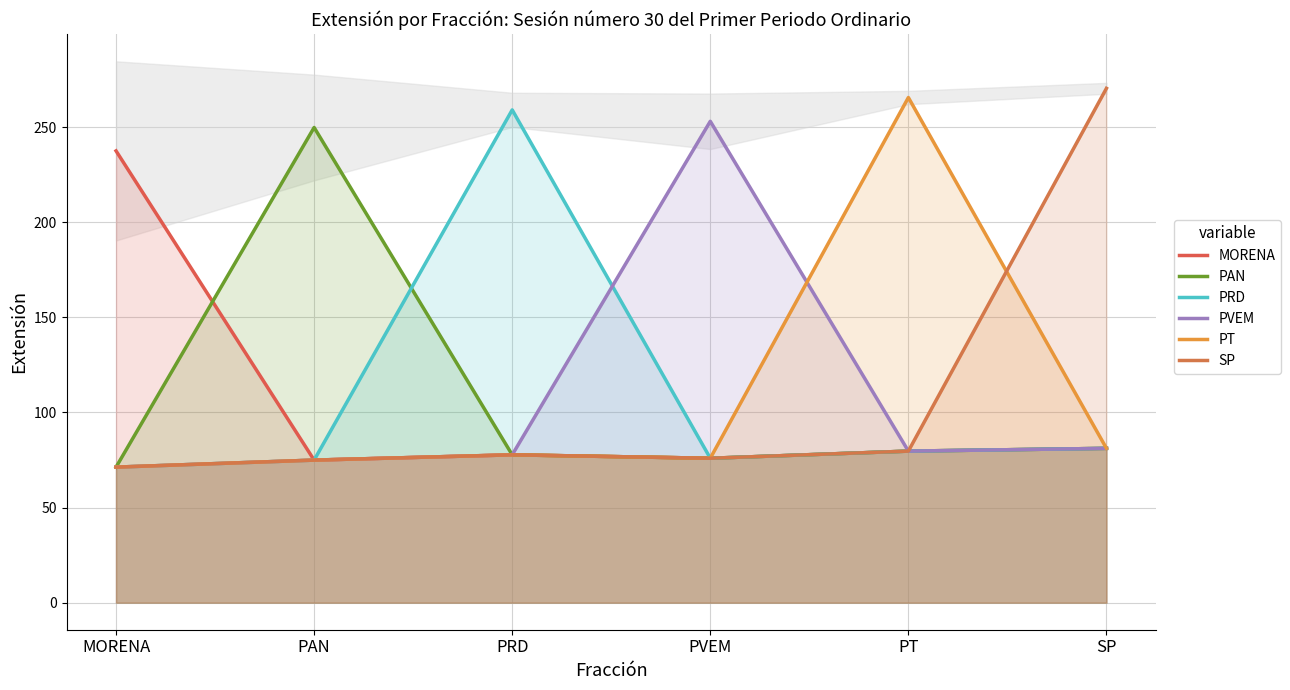

Which series has the largest total across all categories?

SP